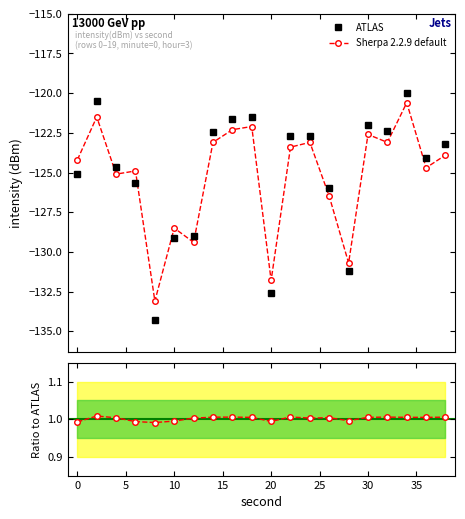

True or false: Sherpa 2.2.9 default and ATLAS intersect in this chart.

False